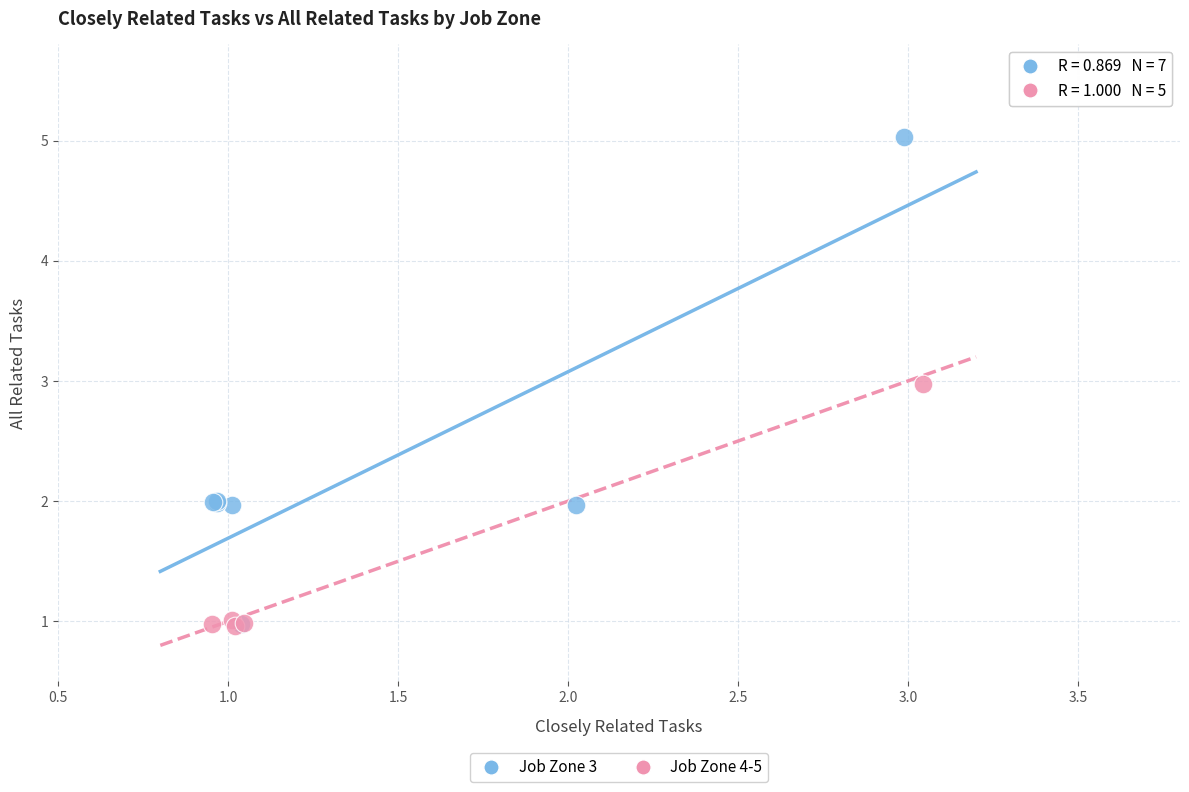

What are all the series names shown in the legend?

Job Zone 3, Job Zone 4-5